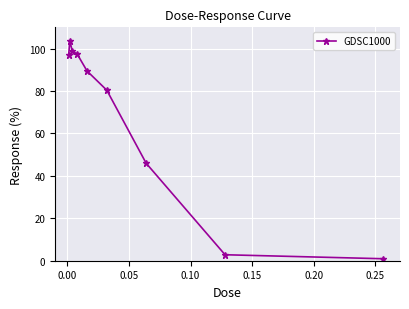

What is the value of the 5th point from the left?

89.4